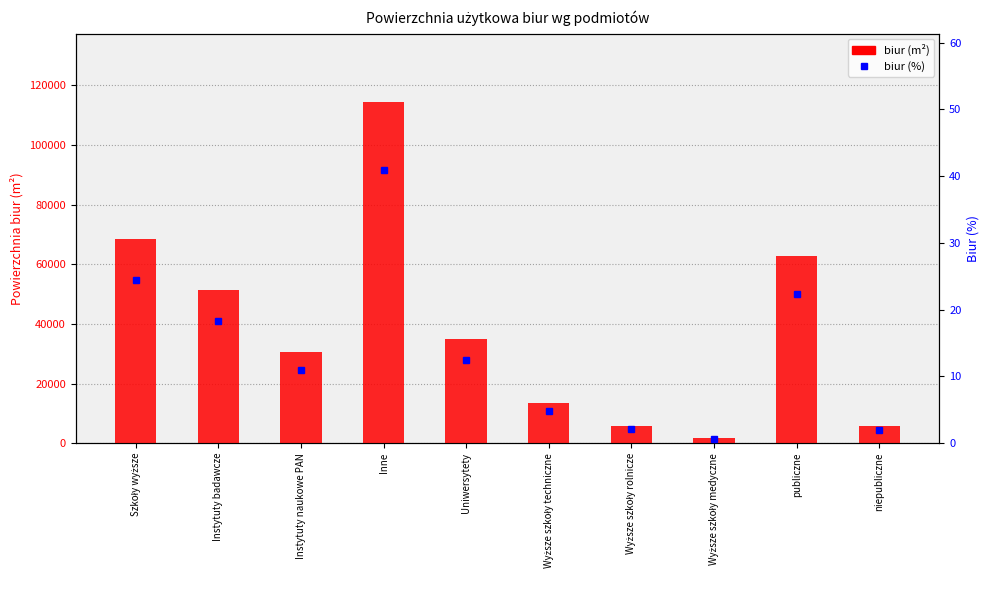

What is the difference between the maximum and minimum values in the biur (m2) series?

112678.0